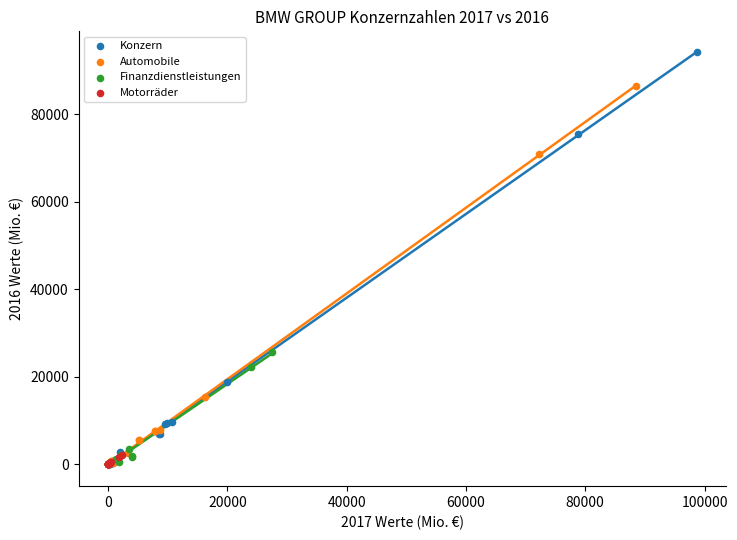

Which series has the largest Y range (max minus min)?

Konzern